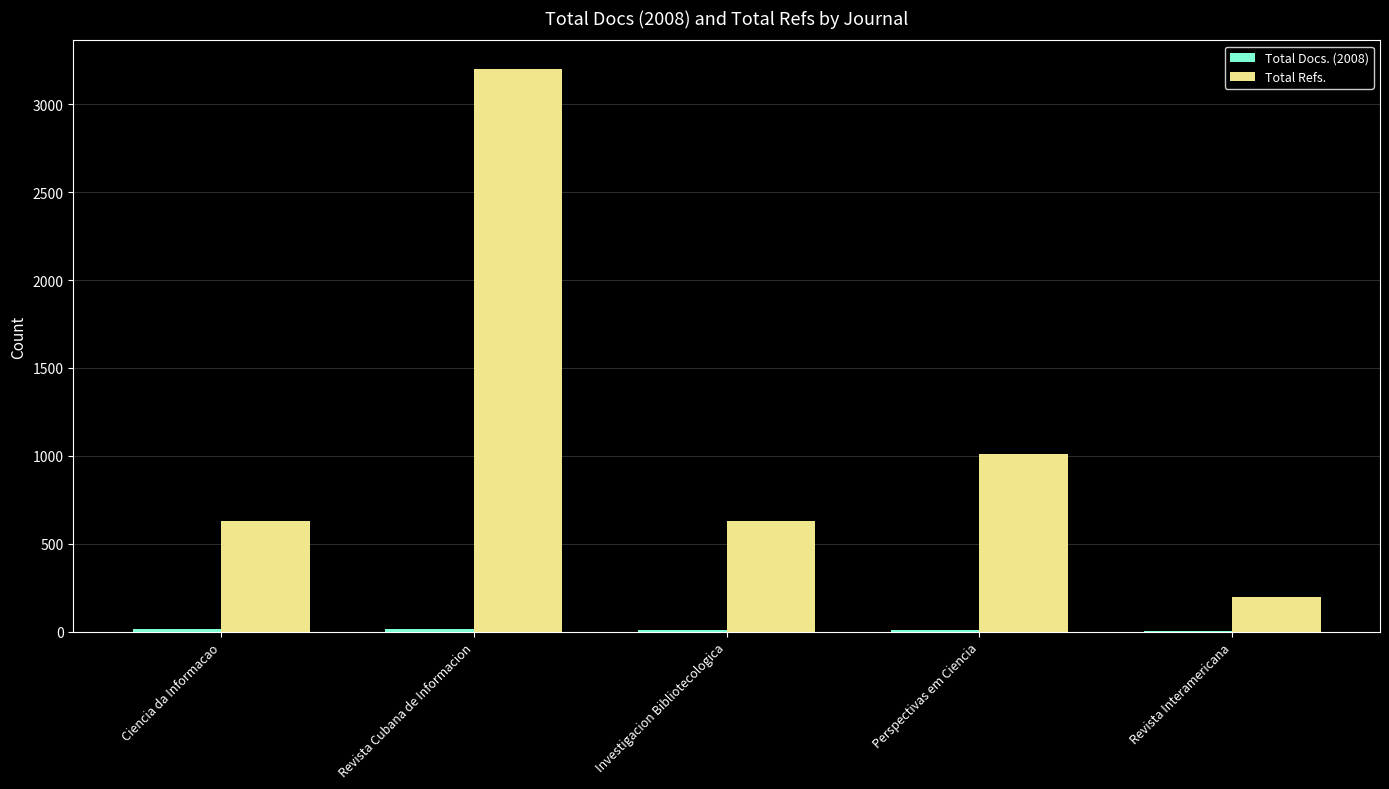

At which label does Total Refs. reach its peak?

Revista Cubana de Informacion